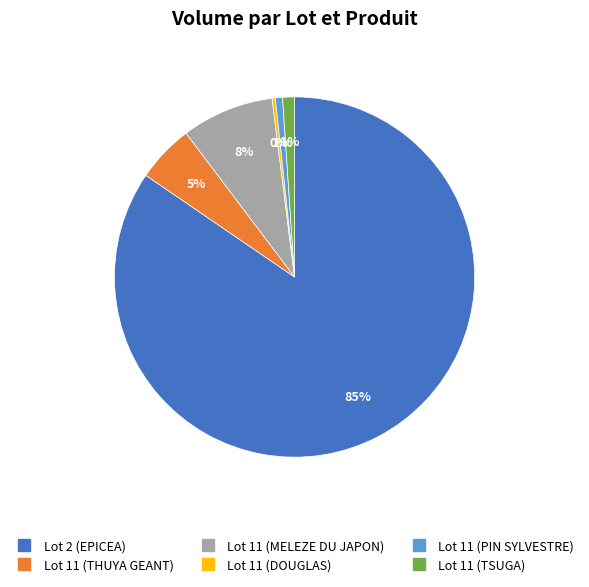

Which has a higher value, Lot 11 (THUYA GEANT) or Lot 2 (EPICEA)?

Lot 2 (EPICEA)